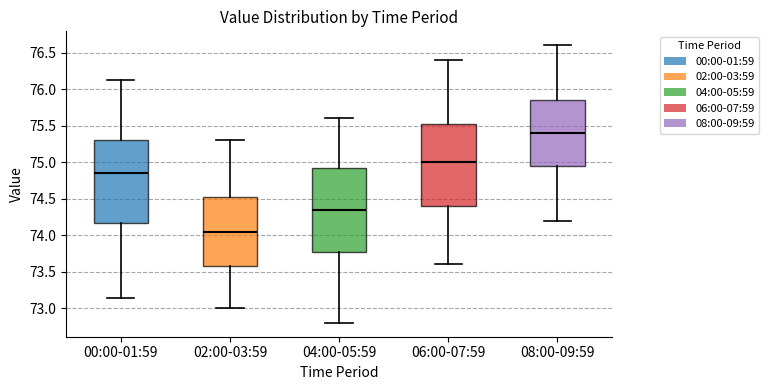

Reading left to right, transcribe this box plot: for each box, give where its median line is, the range the box spans, and where its two whiskers end, as read against the y-axis. The values are not printed on the chart, so give them approximately, as read against the axis.

00:00-01:59: median 74.85, box 74.15 to 75.30, whiskers 73.15 to 76.10
02:00-03:59: median 74.05, box 73.60 to 74.55, whiskers 73.00 to 75.30
04:00-05:59: median 74.35, box 73.80 to 74.95, whiskers 72.80 to 75.60
06:00-07:59: median 75.00, box 74.40 to 75.55, whiskers 73.60 to 76.40
08:00-09:59: median 75.40, box 74.95 to 75.85, whiskers 74.20 to 76.60